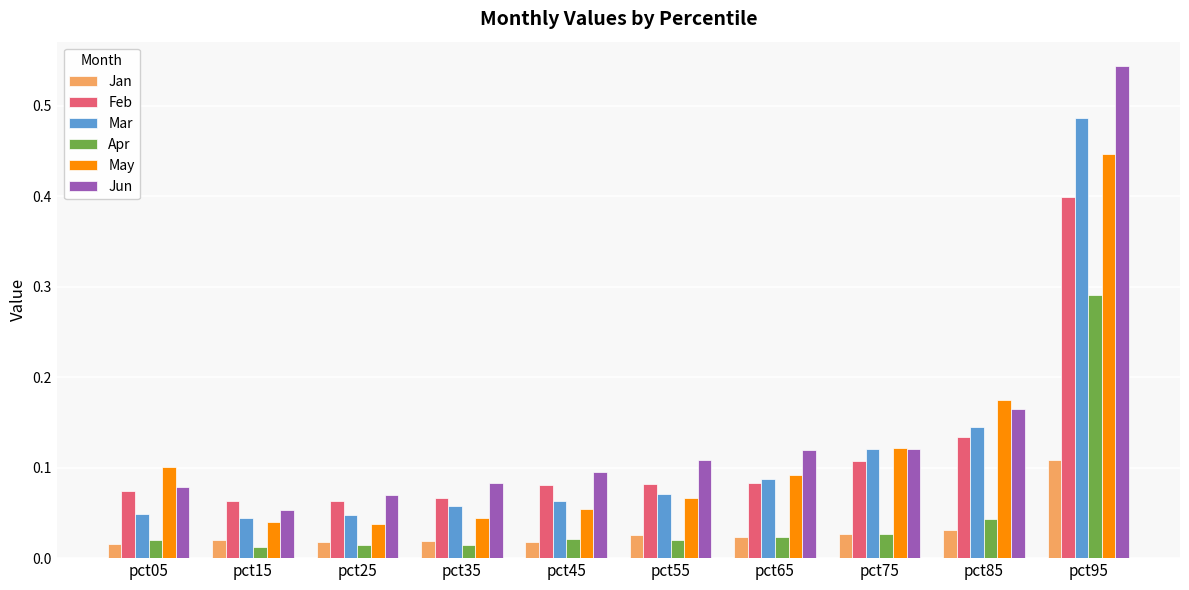

How many bars are there in total?

60